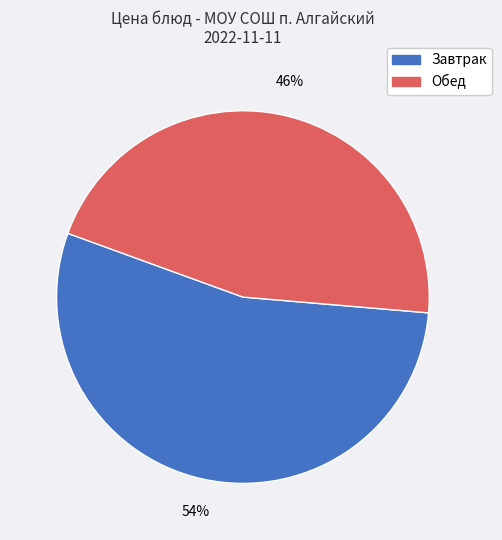

Rank the categories by value from lowest to highest.

Обед, Завтрак